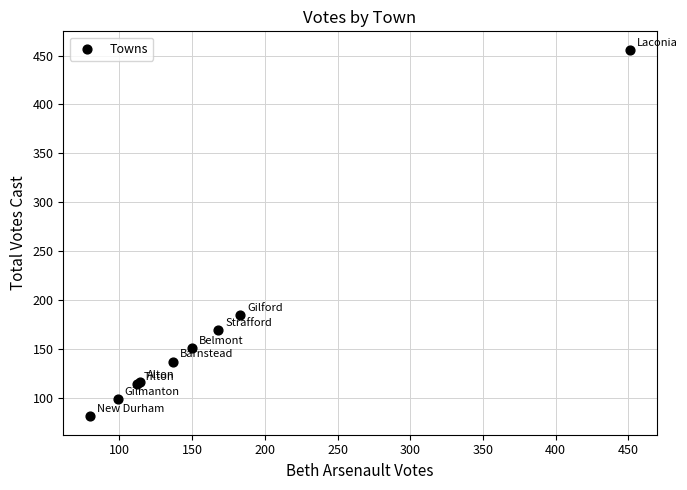

What Y value in the scatter plot is closest to 268?

185